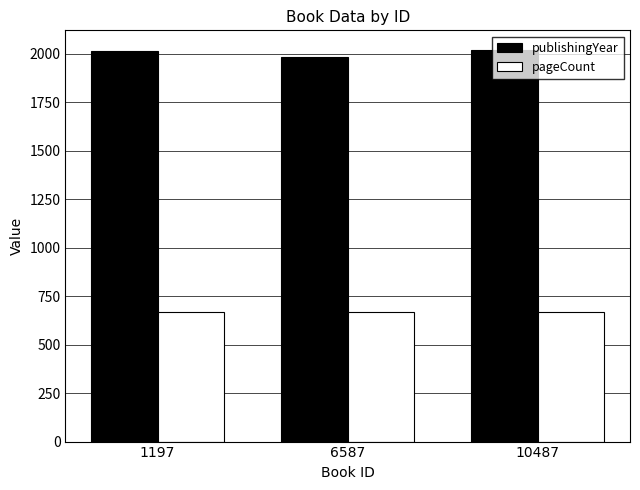

Rank the series by their average value, from lowest to highest.

pageCount, publishingYear